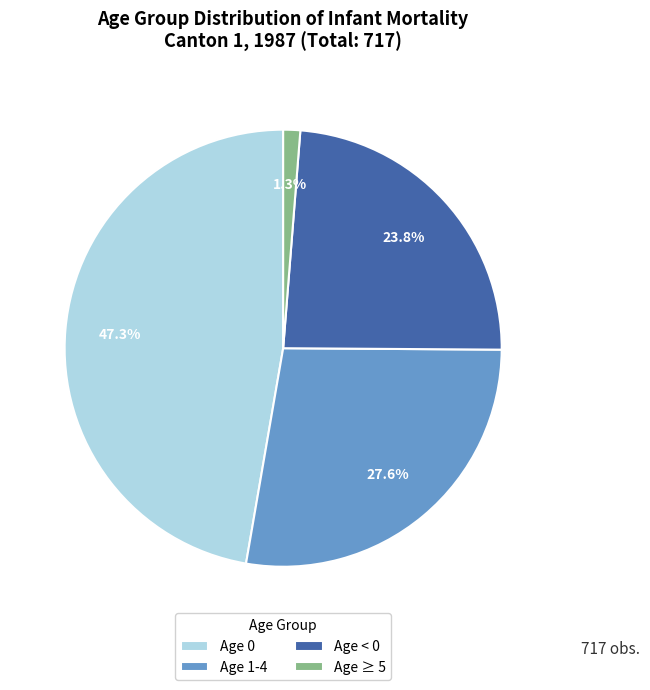

Rank the categories by value from lowest to highest.

Age ≥ 5, Age < 0, Age 1-4, Age 0